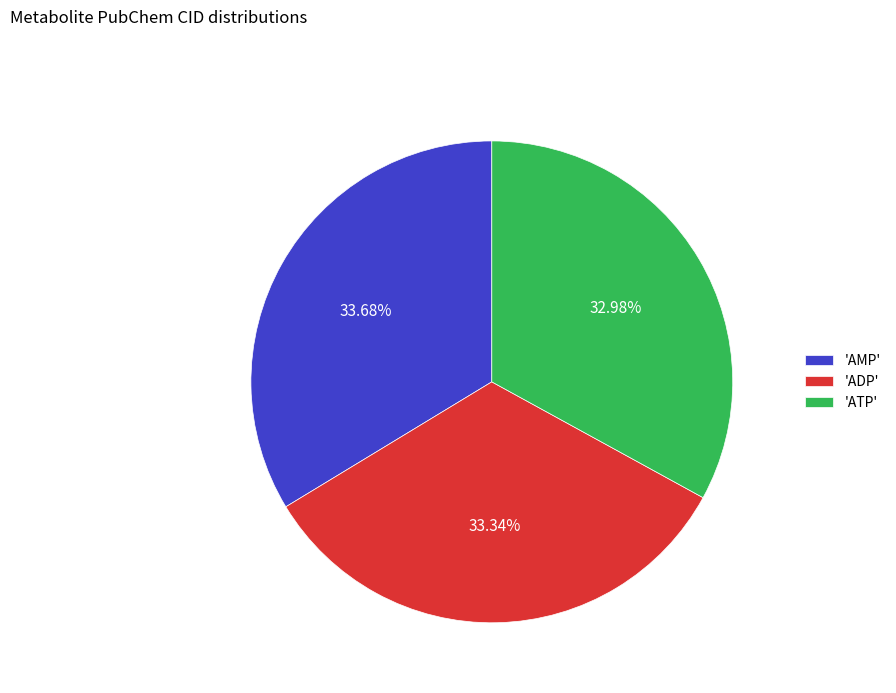

Do 'ATP' and 'ADP' together represent more than half of the pie?

Yes